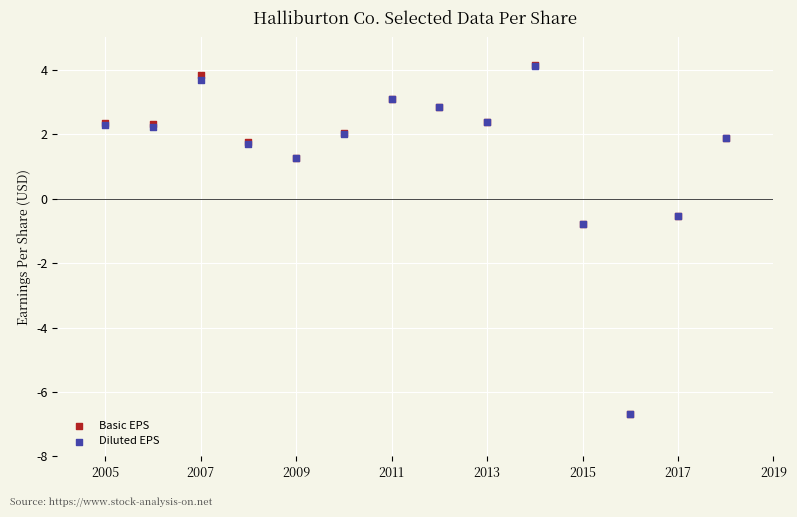

What are all the series names shown in the legend?

Basic EPS, Diluted EPS